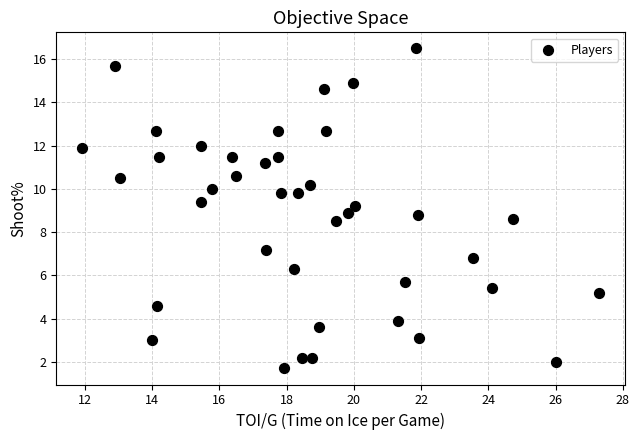

What is the range of Y values (max minus min)?

14.8